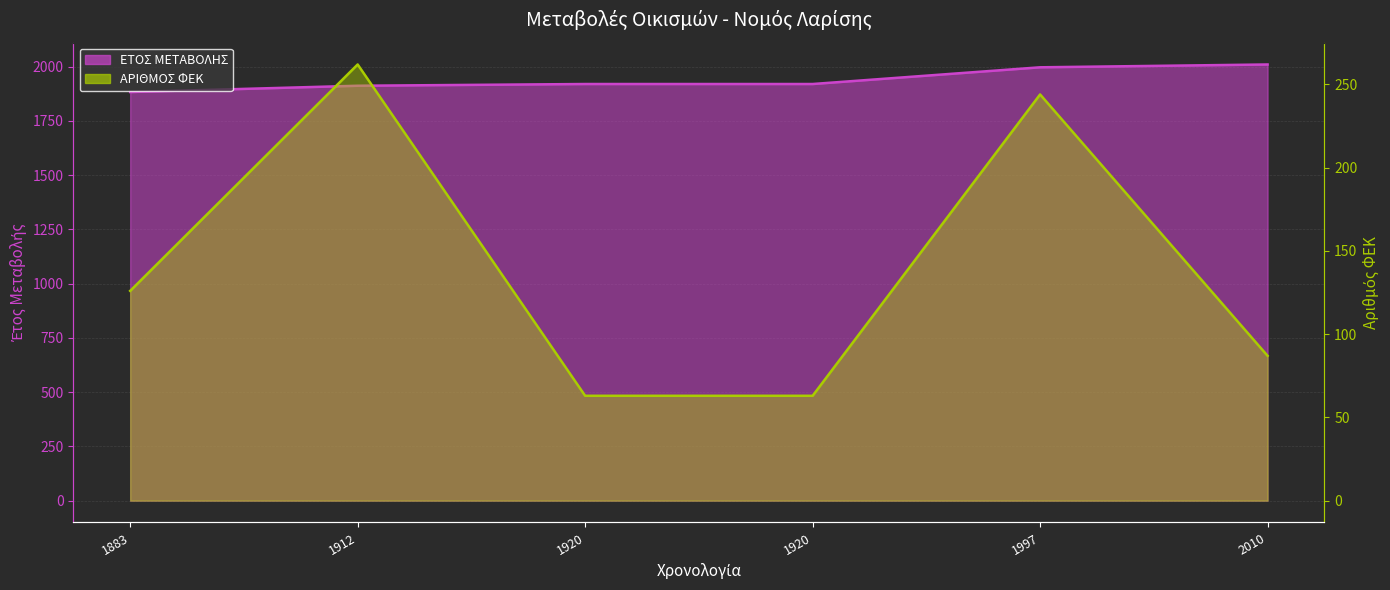

Reading left to right, extract all data points from this chart.

ΕΤΟΣ ΜΕΤΑΒΟΛΗΣ (line): 1883=1883	1912=1912	1920=1920	1920=1920	1997=1997	2010=2010
ΑΡΙΘΜΟΣ ΦΕΚ (line): 1883=126	1912=262	1920=63	1920=63	1997=244	2010=87